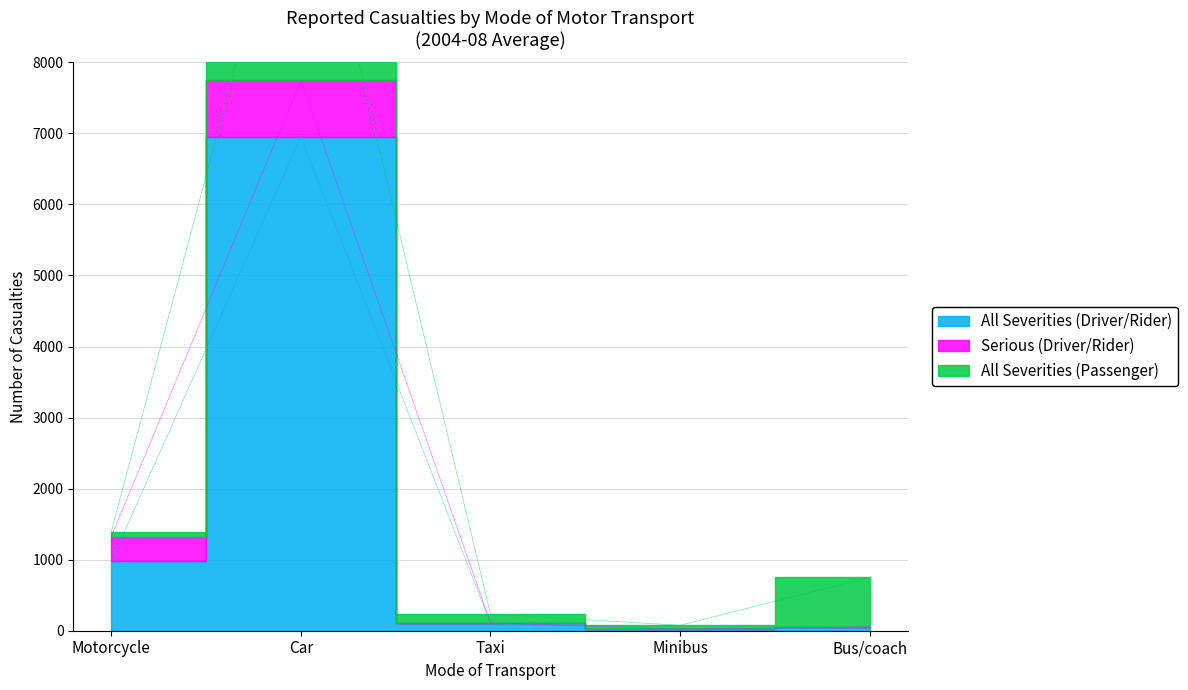

Does the chart have visible grid lines?

Yes